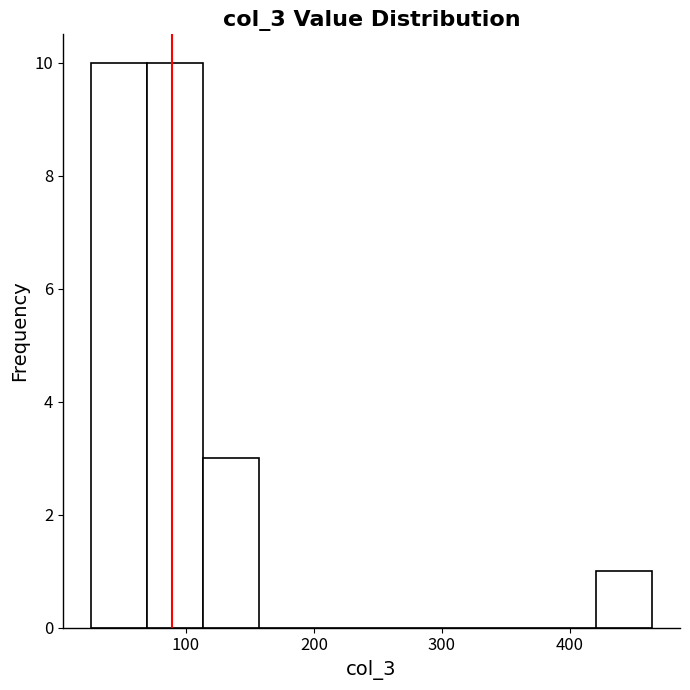

Reading left to right, transcribe this chart: for each bar, give the range it covers on the x-axis and its height. Neither the bar edges nor the heights are printed on the chart, so give them approximately, as read against the axes.

30 to 70: 10
70 to 110: 10
110 to 160: 3
160 to 200: 0
200 to 250: 0
250 to 290: 0
290 to 330: 0
330 to 380: 0
380 to 420: 0
420 to 460: 1